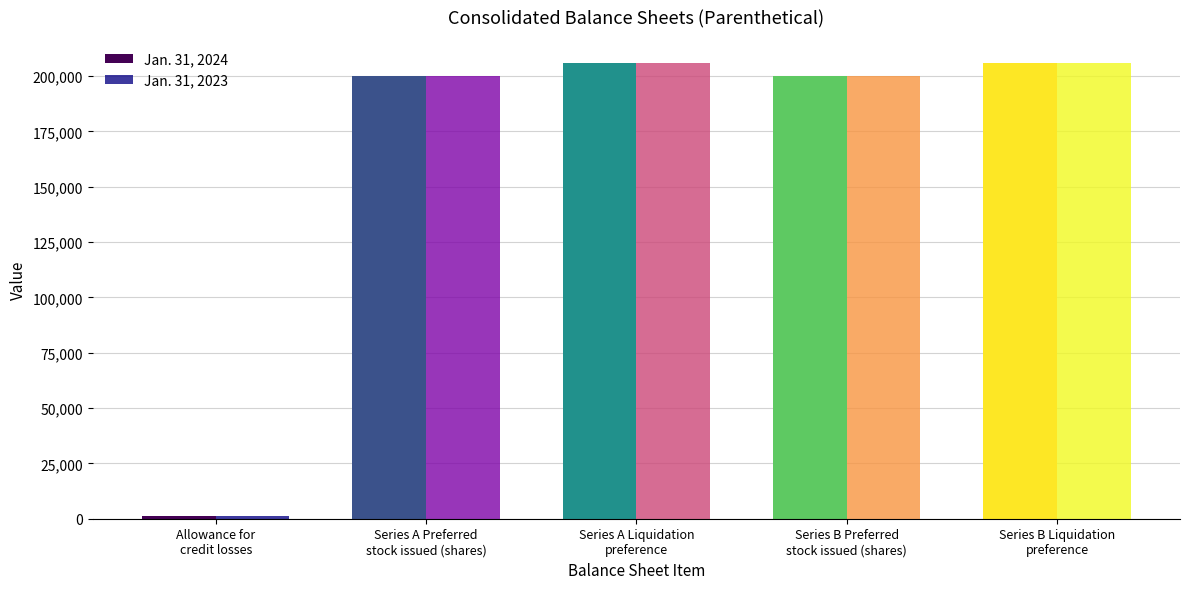

Is the value of Jan. 31, 2023 at Series A Preferred
stock issued (shares) greater than the value of Jan. 31, 2024 at Allowance for
credit losses?

Yes